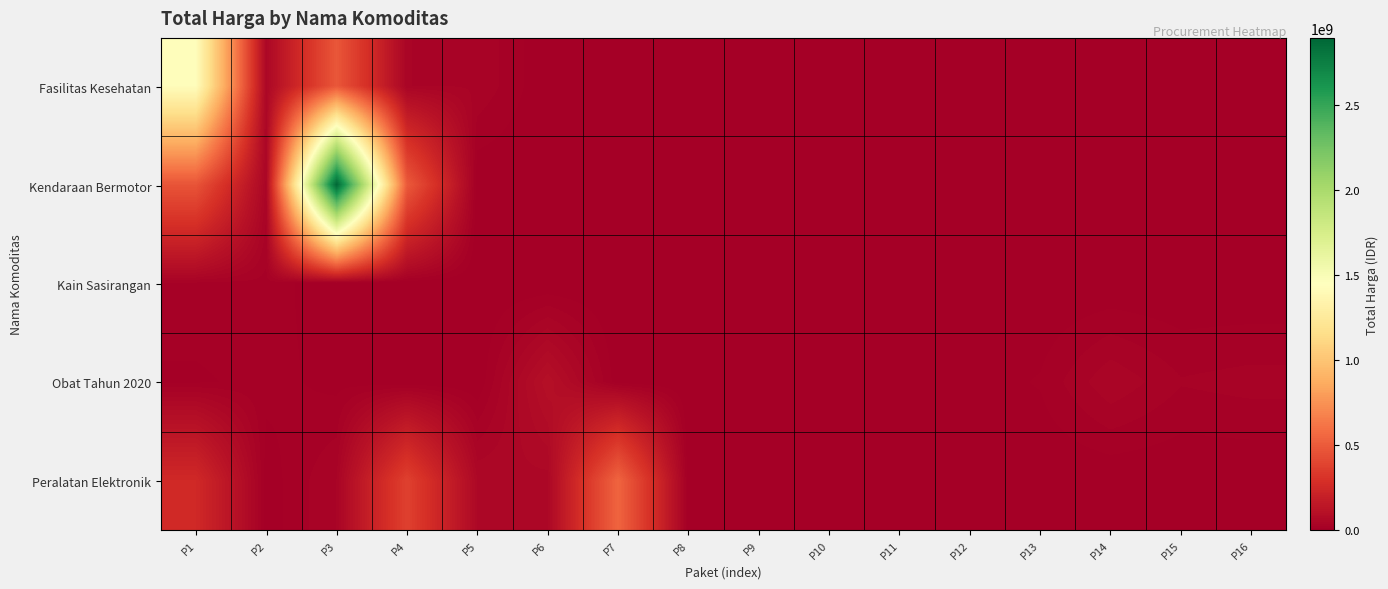

What is the spread (max minus min) of values at P12?

5129000